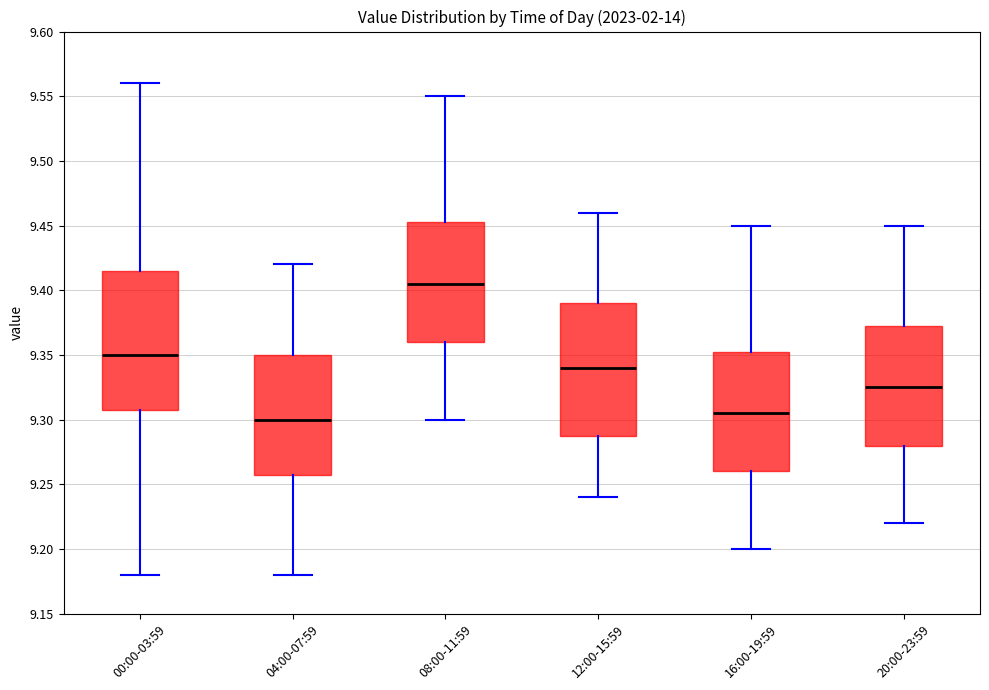

Reading left to right, transcribe this box plot: for each box, give where its median line is, the range the box spans, and where its two whiskers end, as read against the y-axis. The values are not printed on the chart, so give them approximately, as read against the axis.

00:00-03:59: median 9.350, box 9.310 to 9.415, whiskers 9.180 to 9.560
04:00-07:59: median 9.300, box 9.260 to 9.350, whiskers 9.180 to 9.420
08:00-11:59: median 9.405, box 9.360 to 9.455, whiskers 9.300 to 9.550
12:00-15:59: median 9.340, box 9.290 to 9.390, whiskers 9.240 to 9.460
16:00-19:59: median 9.305, box 9.260 to 9.355, whiskers 9.200 to 9.450
20:00-23:59: median 9.325, box 9.280 to 9.375, whiskers 9.220 to 9.450